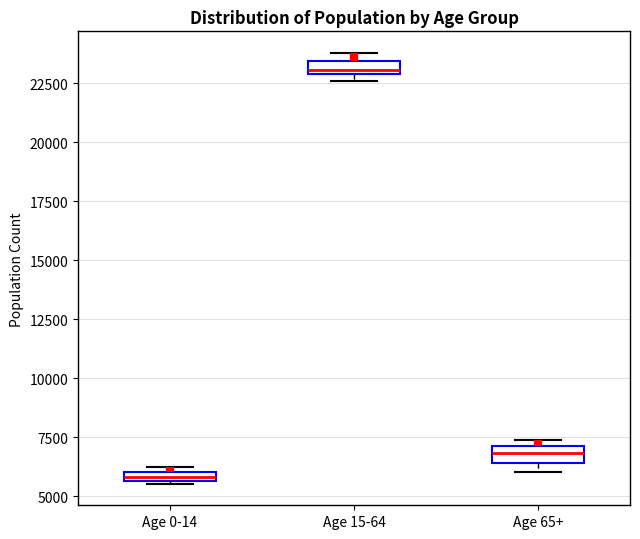

Where is the lower edge of the box for Age 0-14 on the y-axis? The values are not printed on the chart, so give them approximately, as read against the axis.

5500